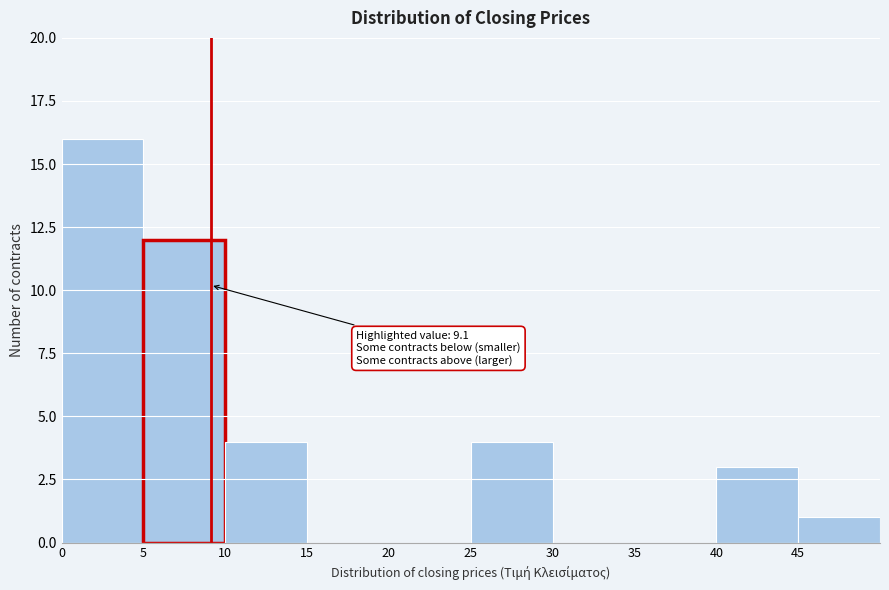

Which range on the x-axis has the tallest bar?

0 to 5